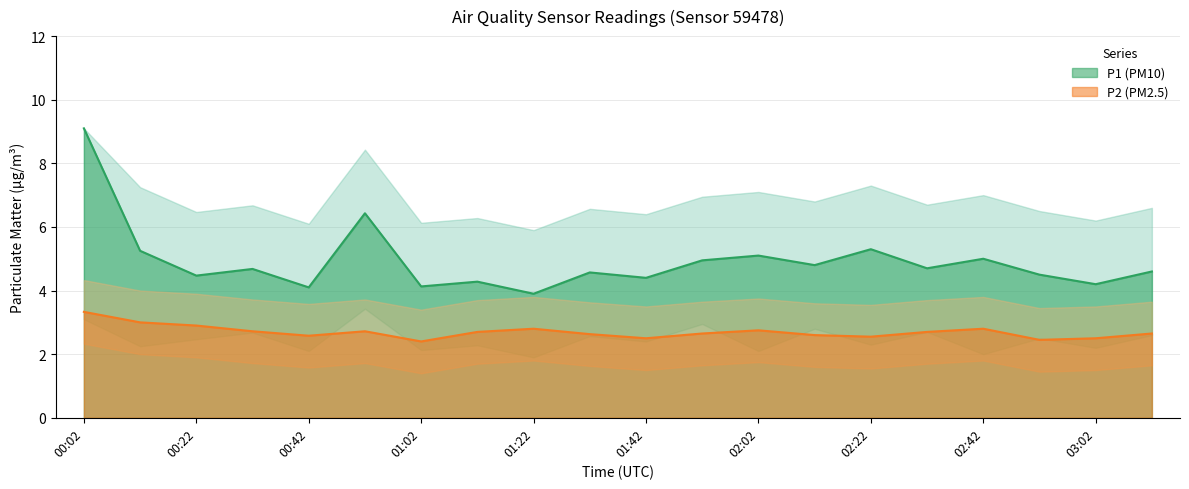

What is the label of the 1st point from the right?

03:12